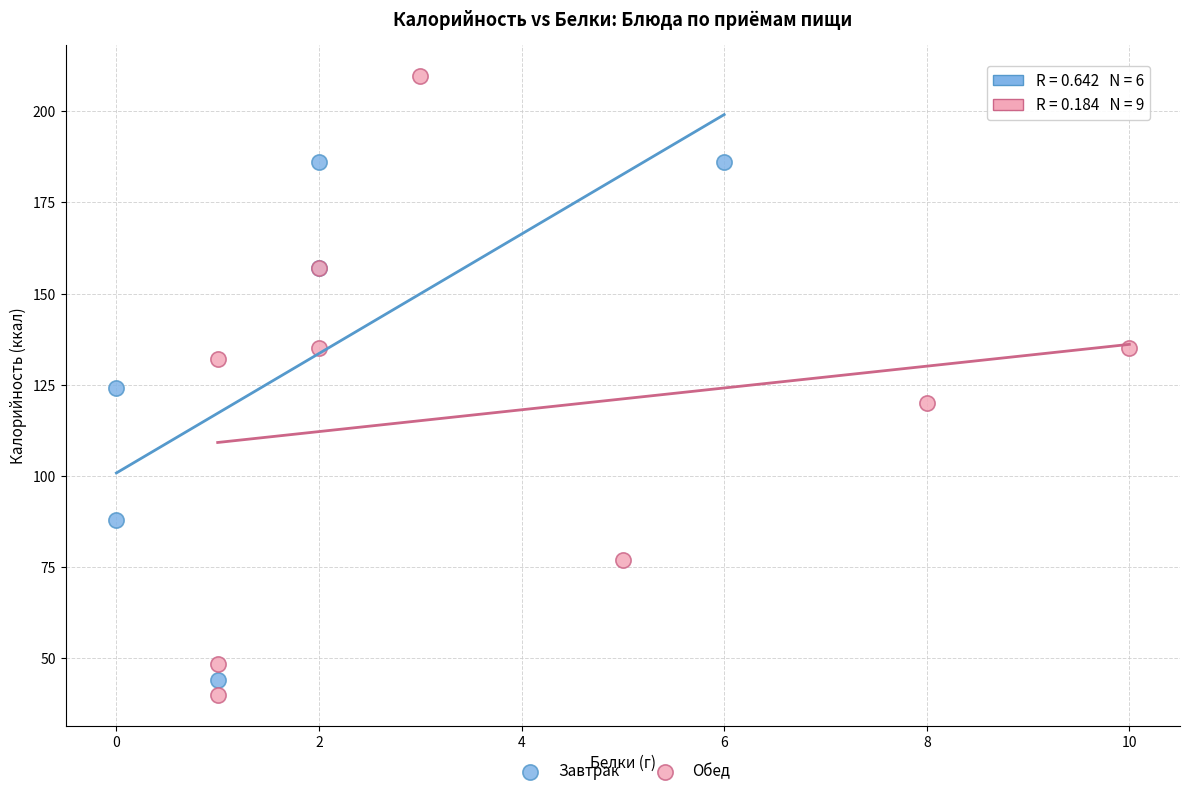

Which series contains the highest Y value?

Обед